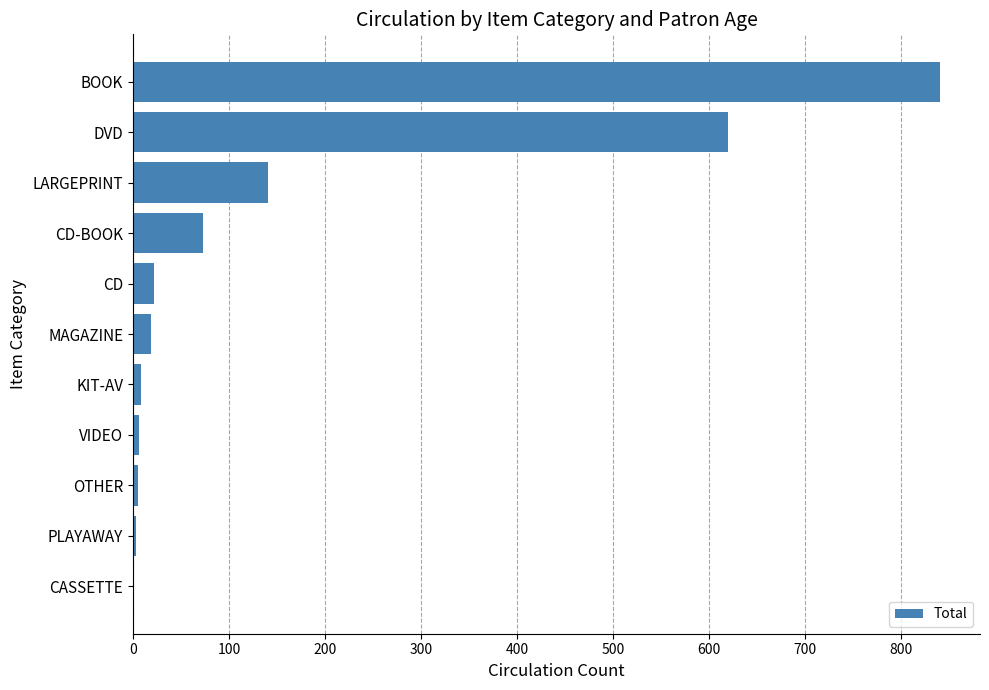

Which label corresponds to the largest value in the chart?

BOOK